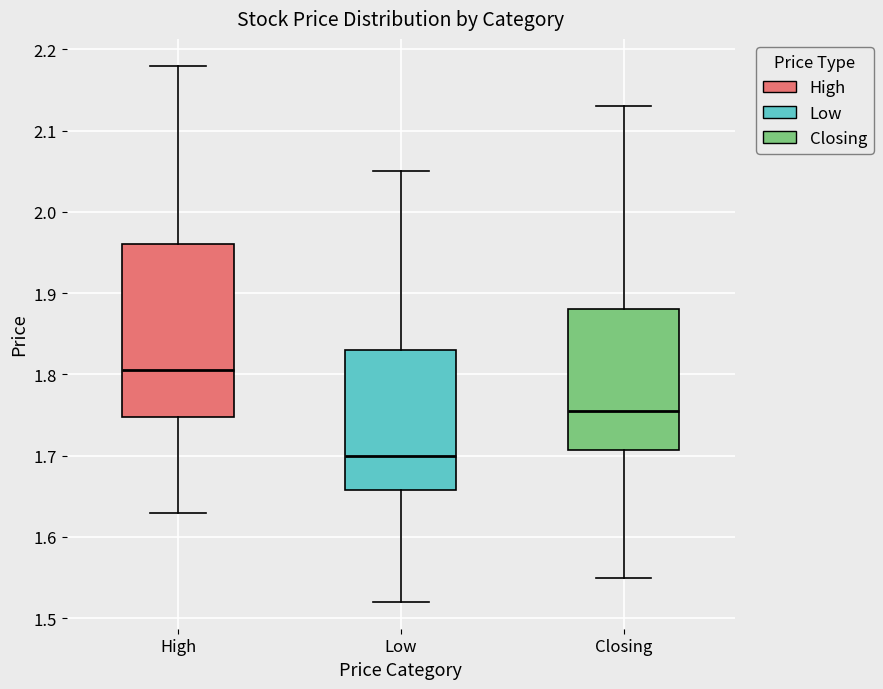

Reading left to right, transcribe this box plot: for each box, give where its median line is, the range the box spans, and where its two whiskers end, as read against the y-axis. The values are not printed on the chart, so give them approximately, as read against the axis.

High: median 1.81, box 1.75 to 1.96, whiskers 1.63 to 2.18
Low: median 1.70, box 1.66 to 1.83, whiskers 1.52 to 2.05
Closing: median 1.76, box 1.71 to 1.88, whiskers 1.55 to 2.13